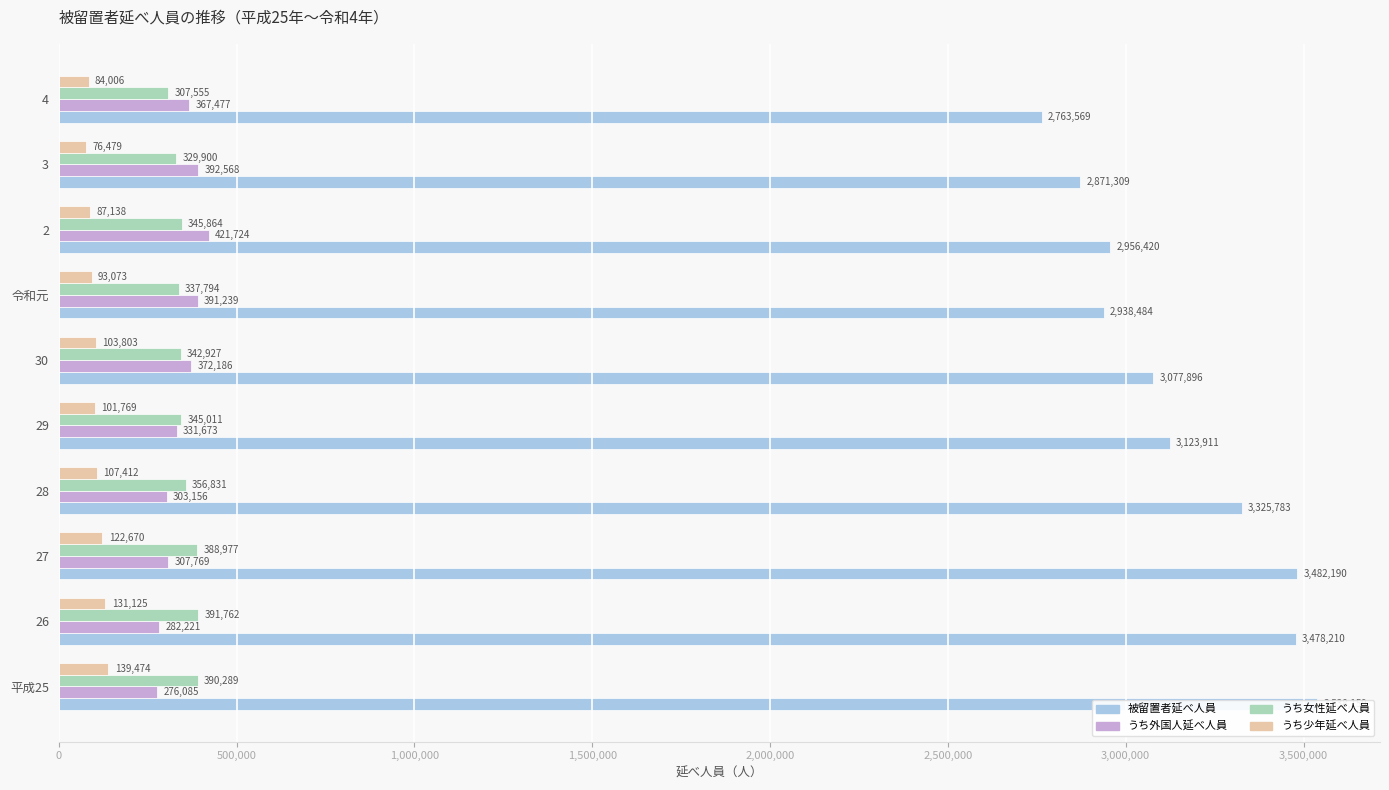

Between 27 and 29, which is larger?

27